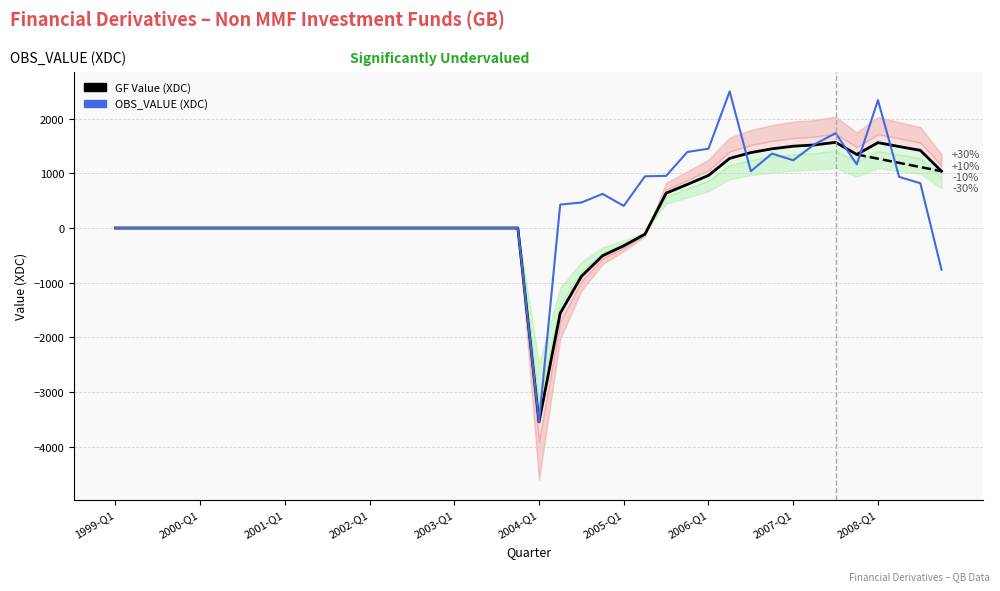

True or false: GF Value (XDC) has more than 2 interior local peaks.

False